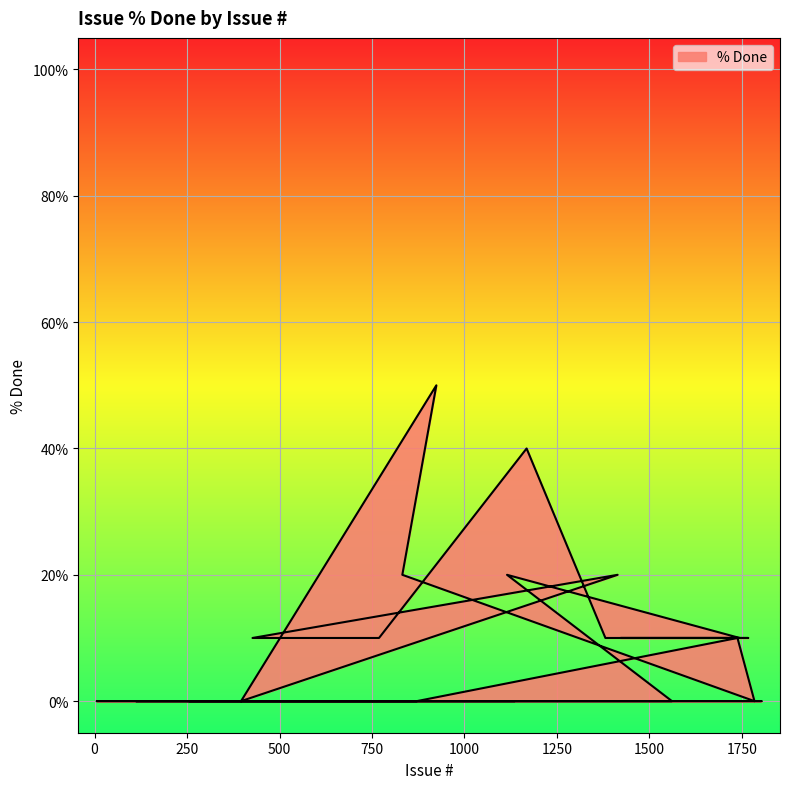

How many data points does each series have?

40